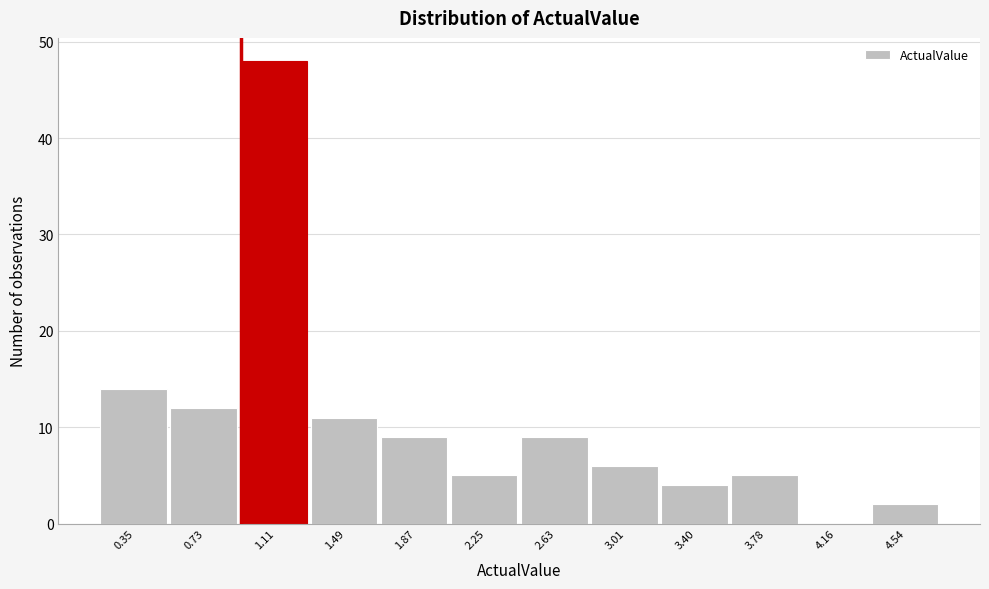

Reading right to left, what are all the values shown in this chart?

4.54=2	4.16=0	3.78=5	3.40=4	3.01=6	2.63=9	2.25=5	1.87=9	1.49=11	1.11=48	0.73=12	0.35=14